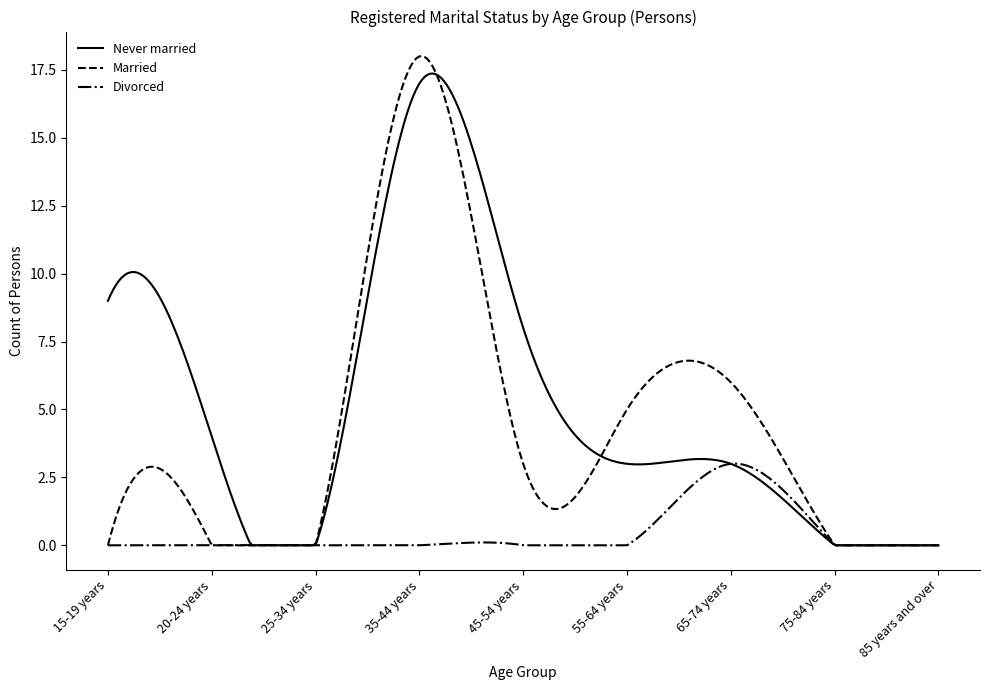

True or false: Never married and Divorced intersect in this chart.

False